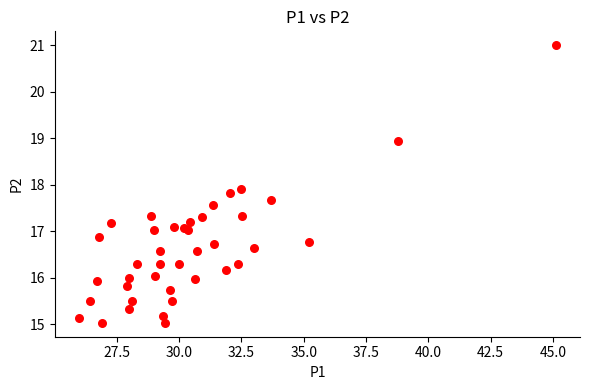

What Y value in the scatter plot is closest to 18?

17.9